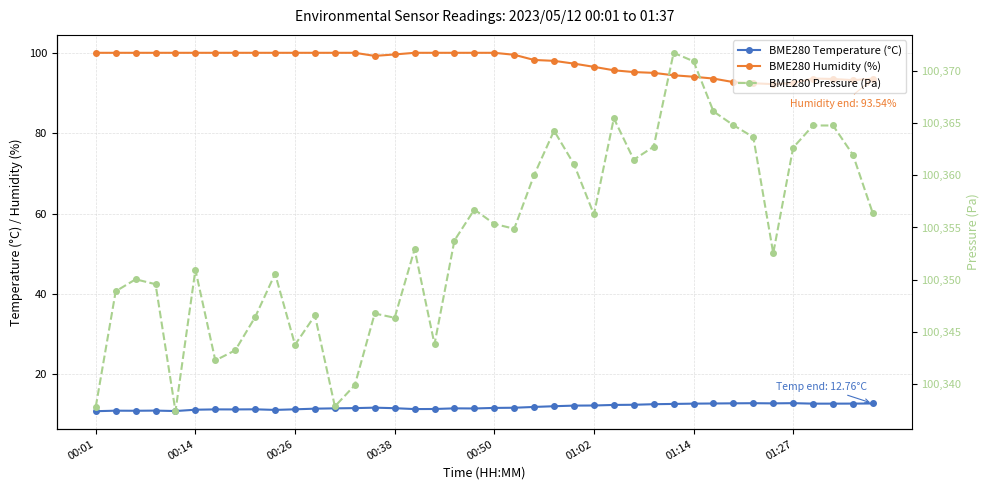

In BME280 Temperature (°C), how many points are higher than both neighbors (excluding endpoints)?

8